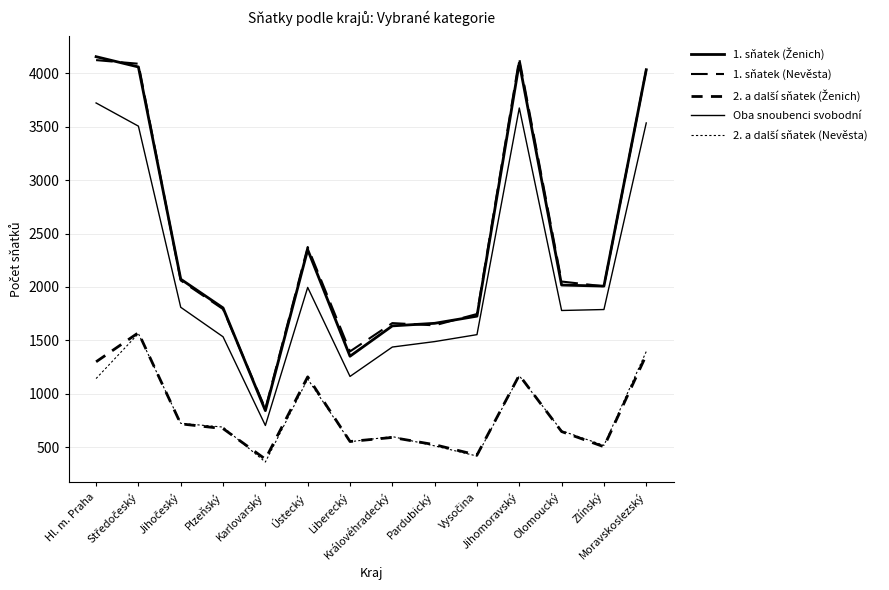

Does the chart have visible grid lines?

Yes